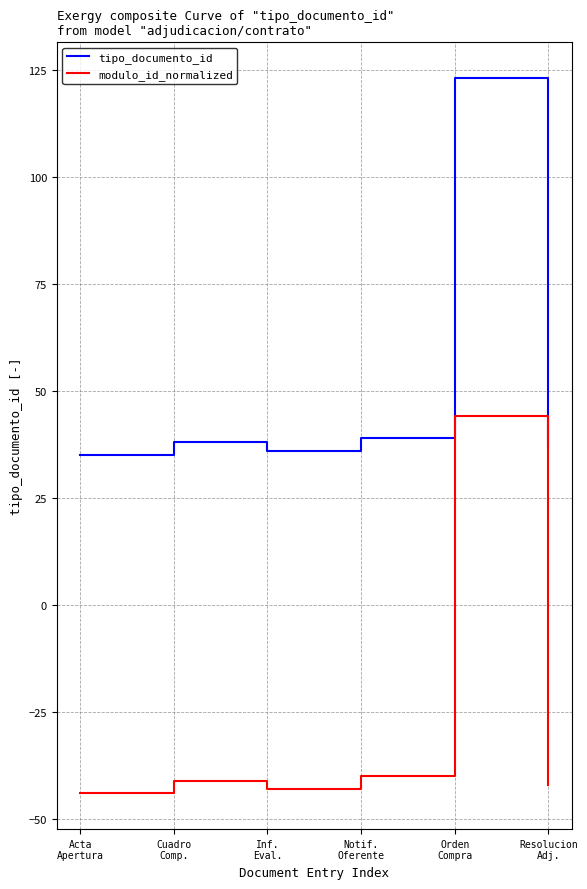

What is the greatest value displayed?

123